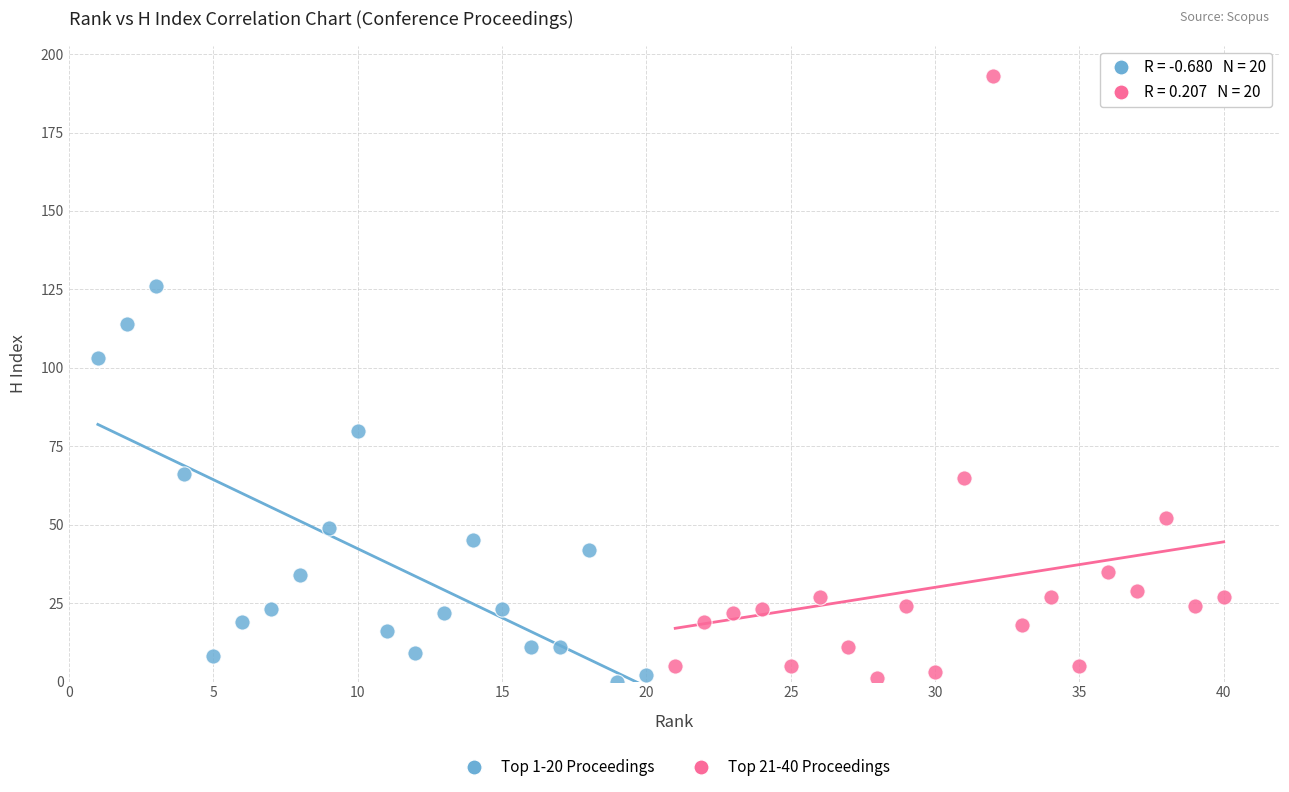

Which series has the largest Y range (max minus min)?

Top 21-40 Proceedings